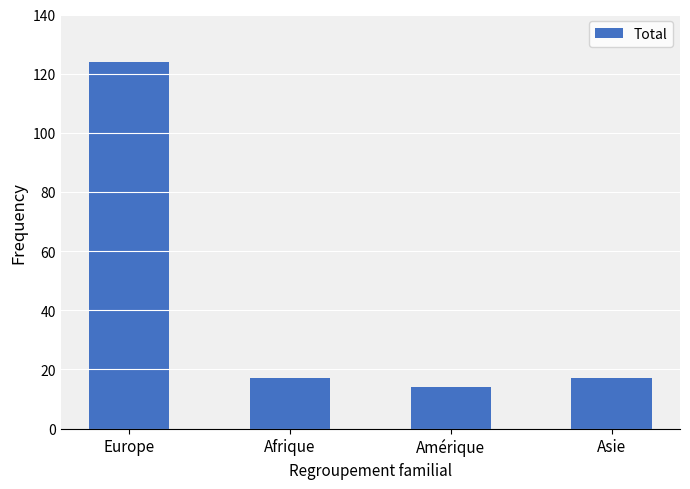

What is the minimum value shown in the chart?

14